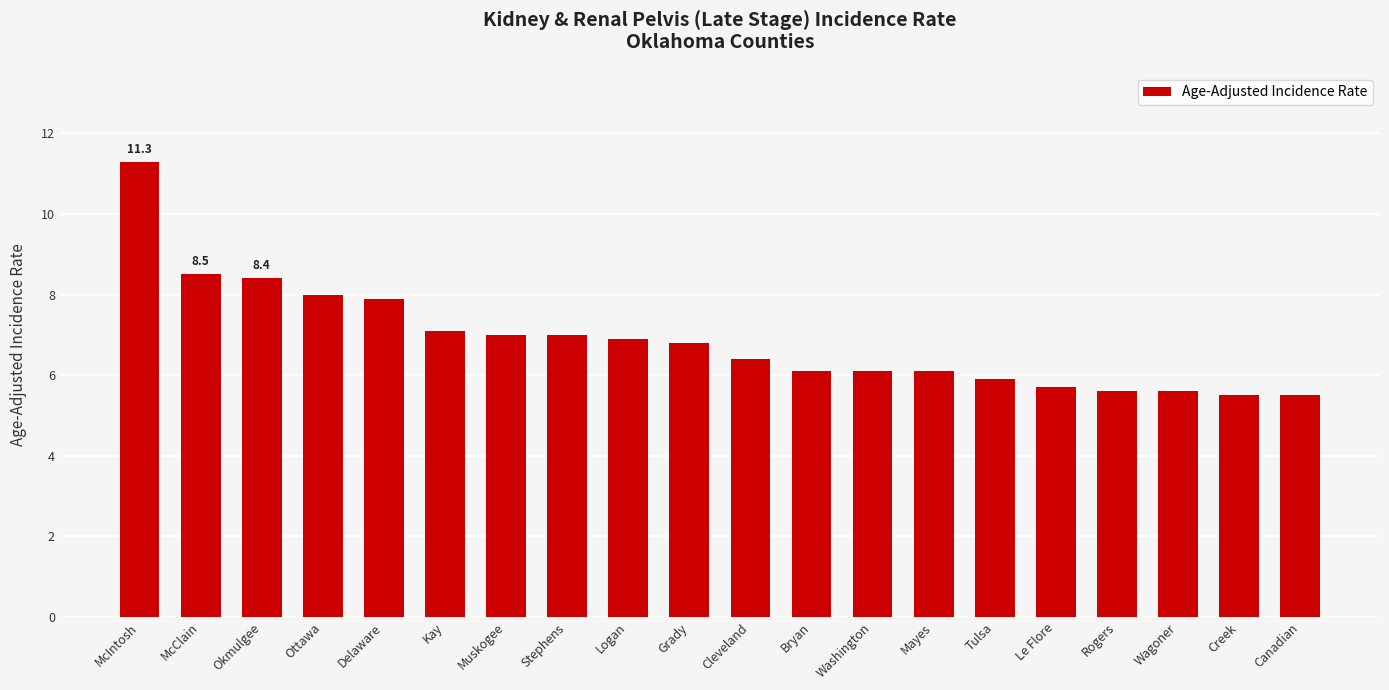

The chart shows a value of 7.1 at Kay. True or false?

True